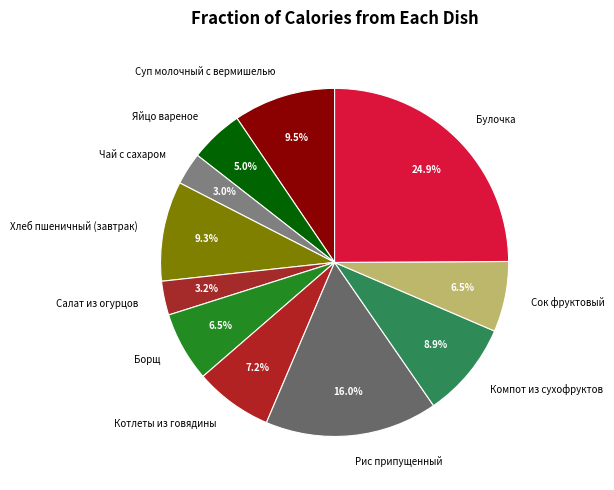

Count the number of slices in the pie.

11